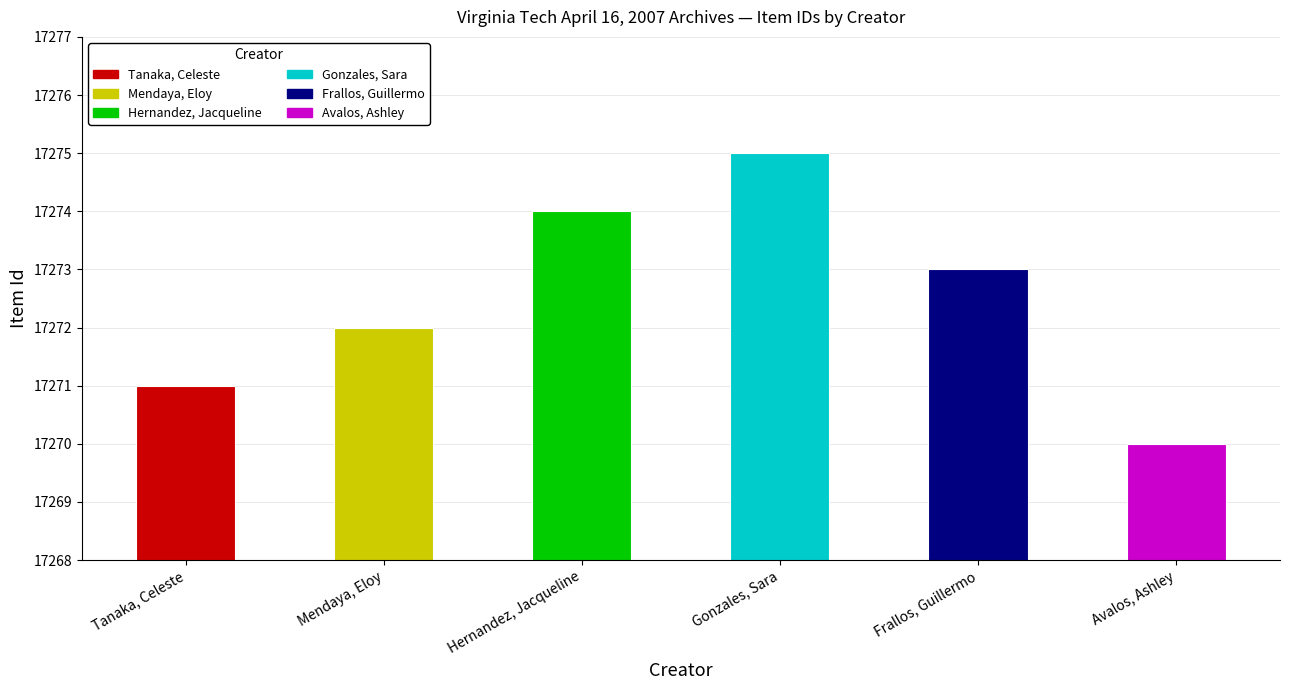

List the labels in order of value, largest first.

Gonzales, Sara, Hernandez, Jacqueline, Frallos, Guillermo, Mendaya, Eloy, Tanaka, Celeste, Avalos, Ashley